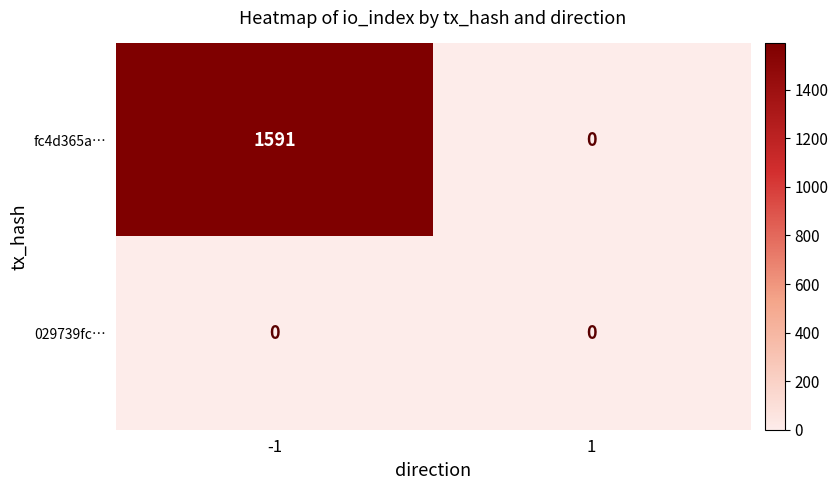

Between -1 and 1, which series saw the biggest shift?

fc4d365a…